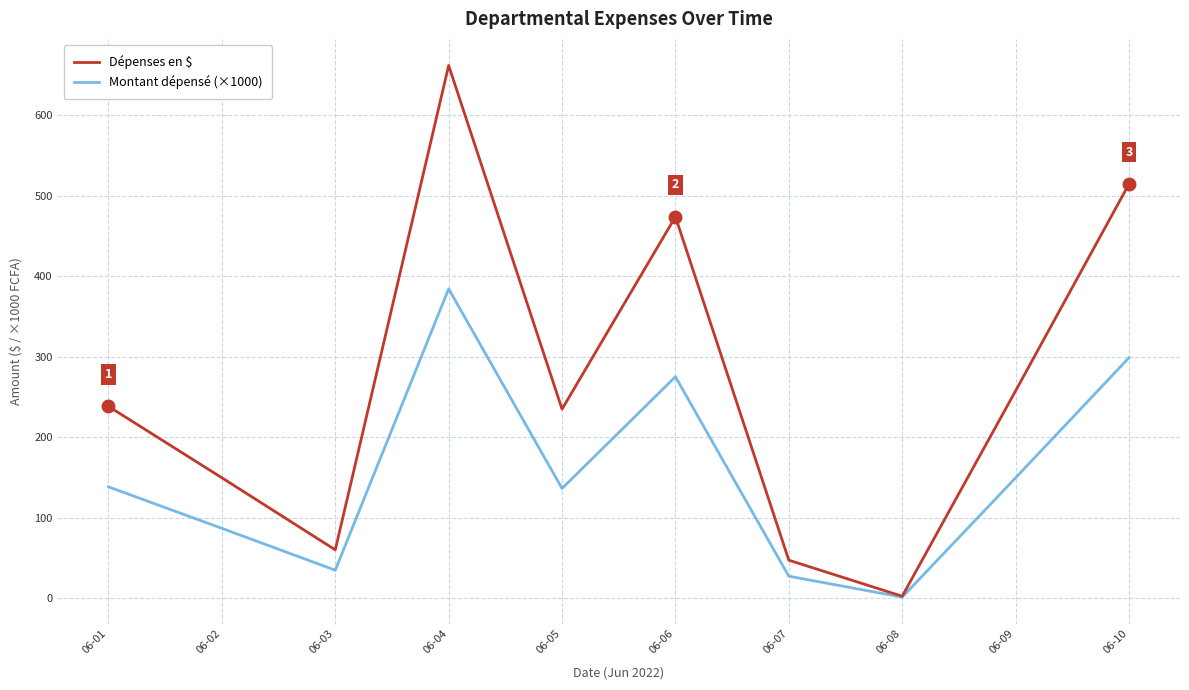

How many lines are shown in the chart?

2